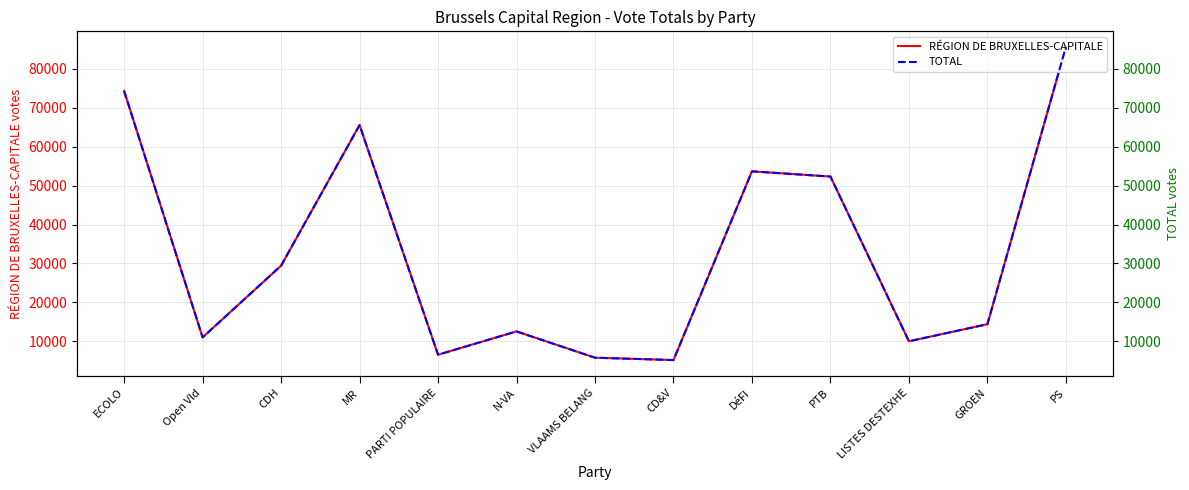

Does the chart display data point markers on the line(s)?

No